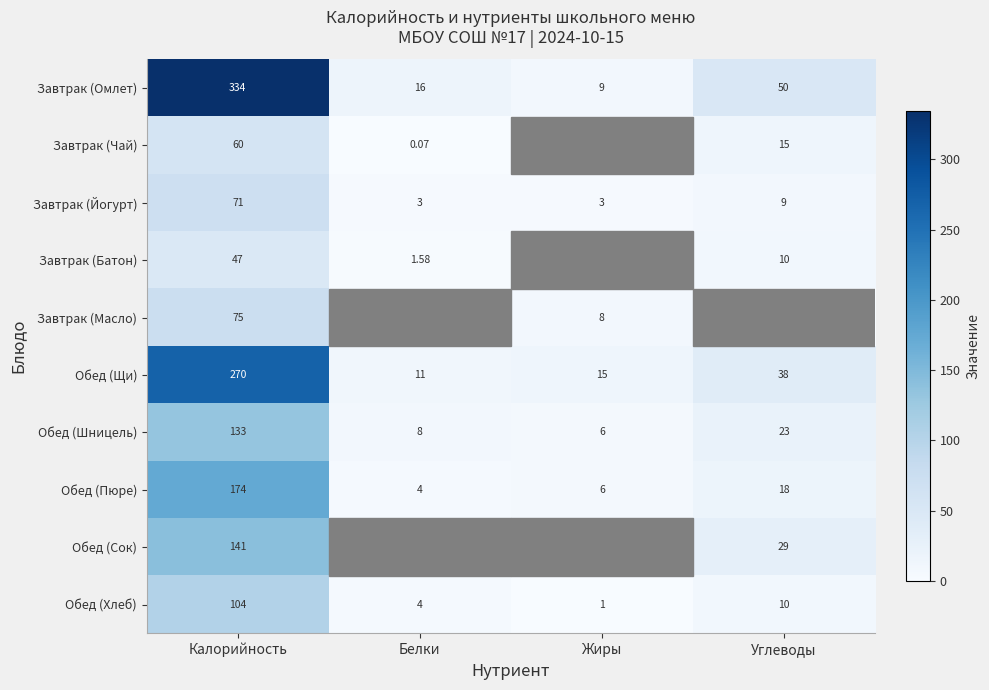

Where is Обед (Пюре) nearest to the value 89?

Углеводы